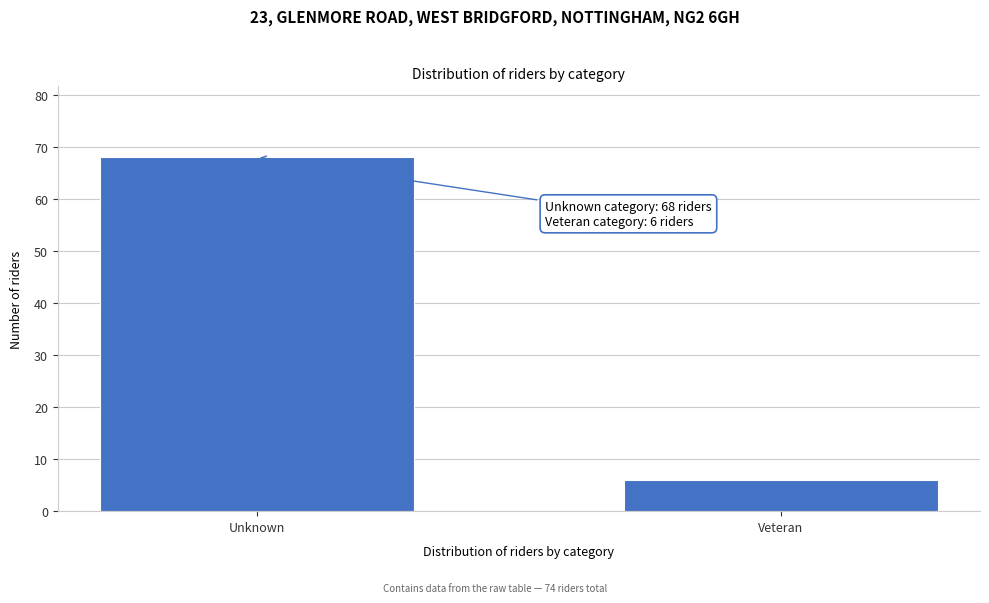

Reading right to left, what are all the values shown in this chart?

6	68